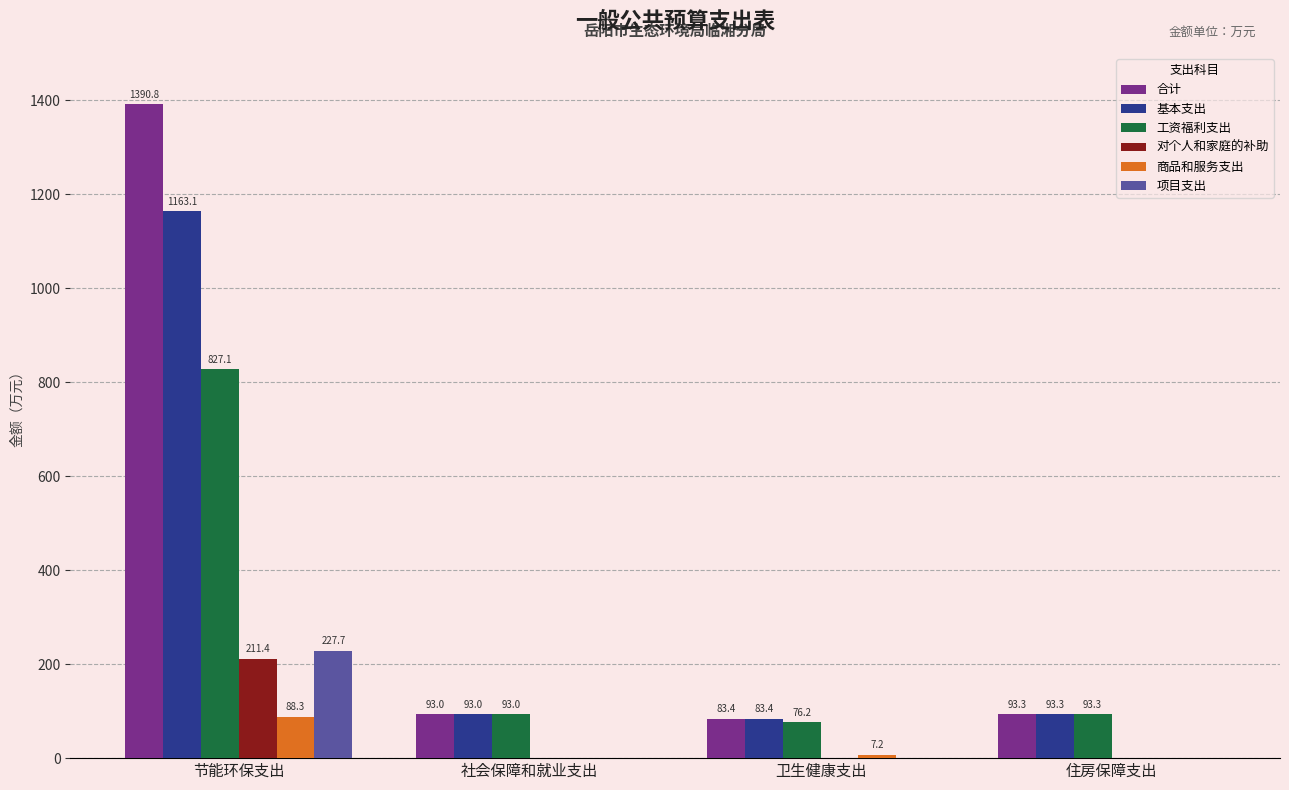

What is the greatest value displayed?

1390.8